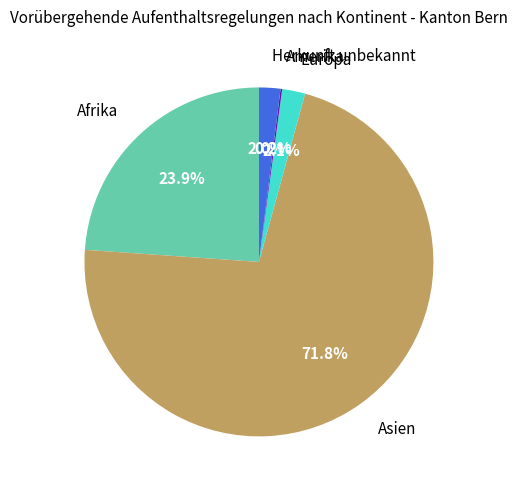

Is there any slice that represents more than half of the pie?

Yes